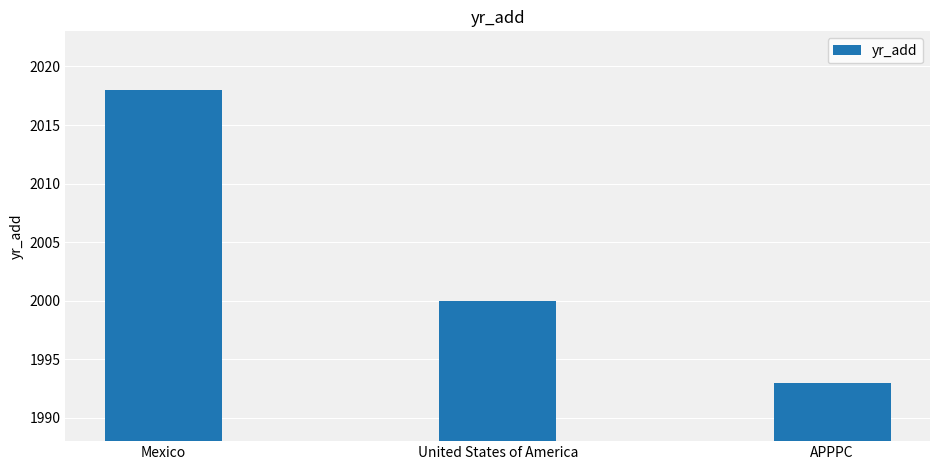

Between APPPC and United States of America, which is larger?

United States of America